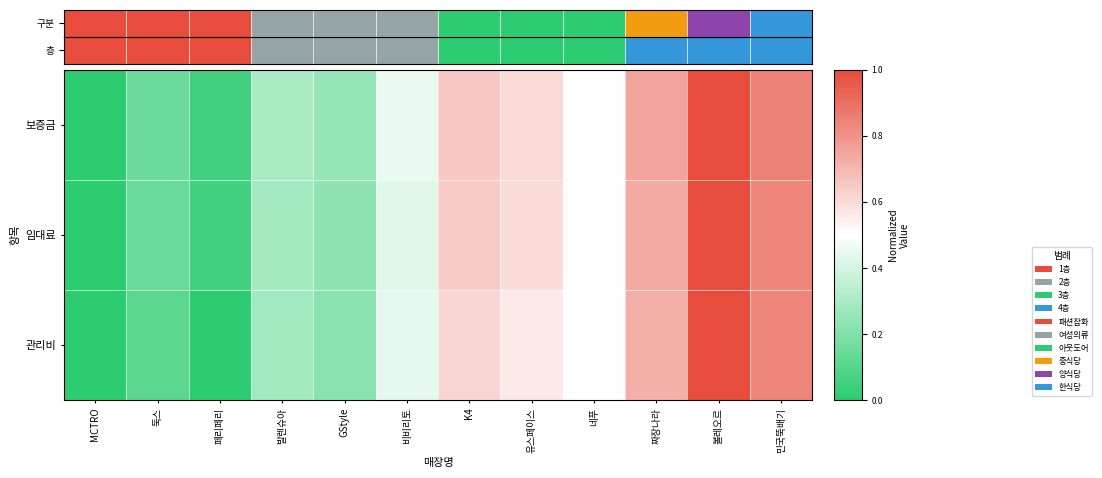

Between 민국뚝배기 and 발렌슈아, which is larger?

민국뚝배기